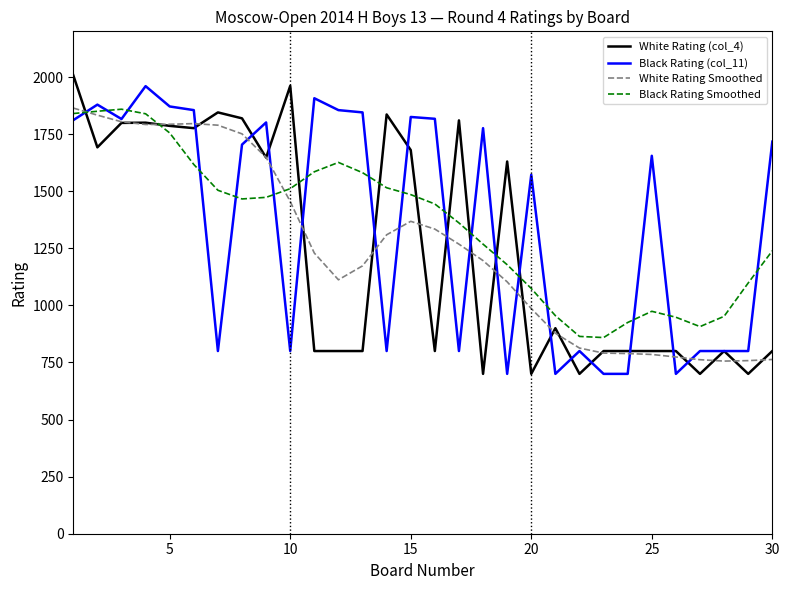

What is the highest value of the White Rating (col_4) series?

2008